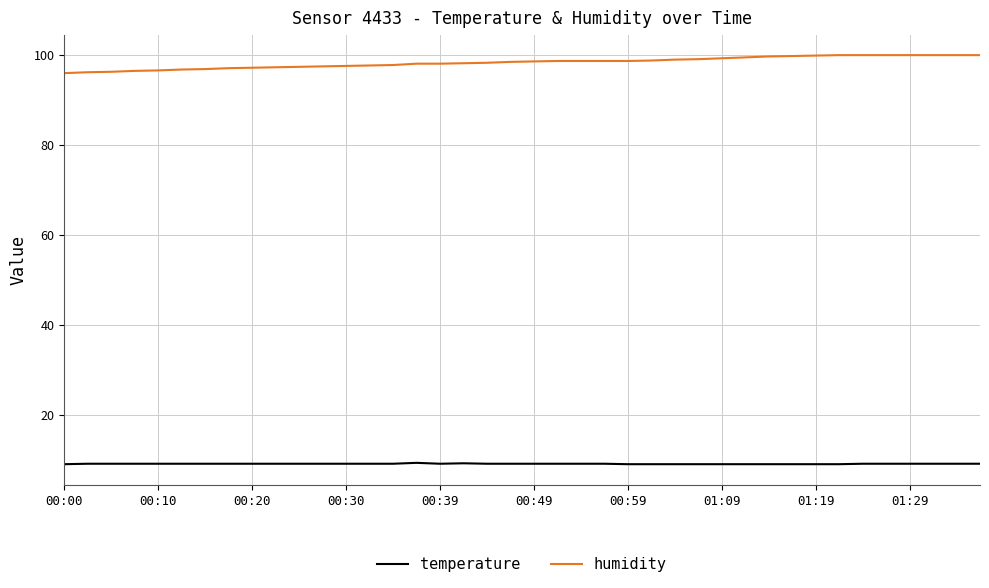

What are all the series names shown in the legend?

temperature, humidity